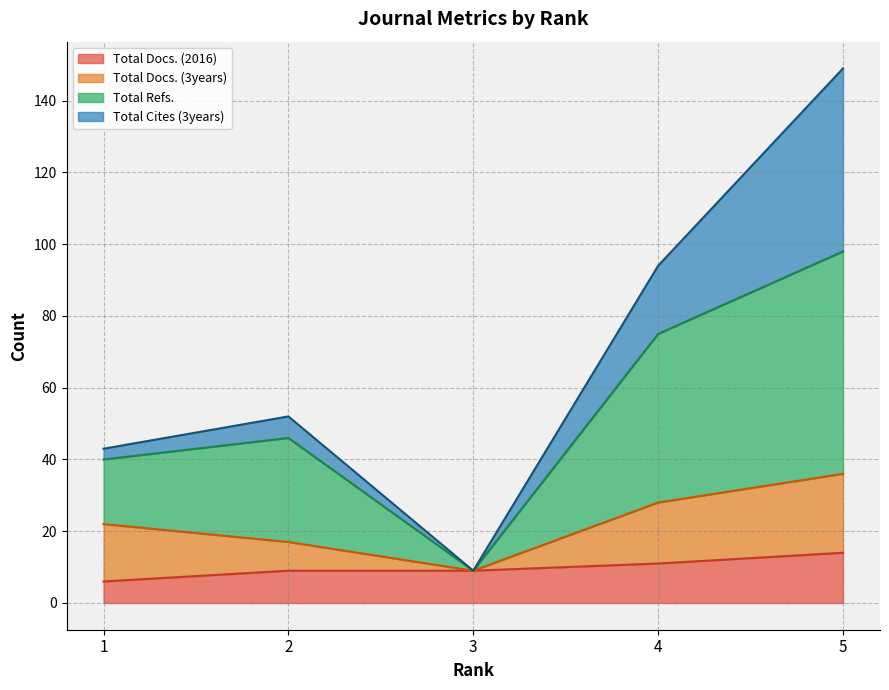

Which series changed the most between 1 and 2?

Total Refs.